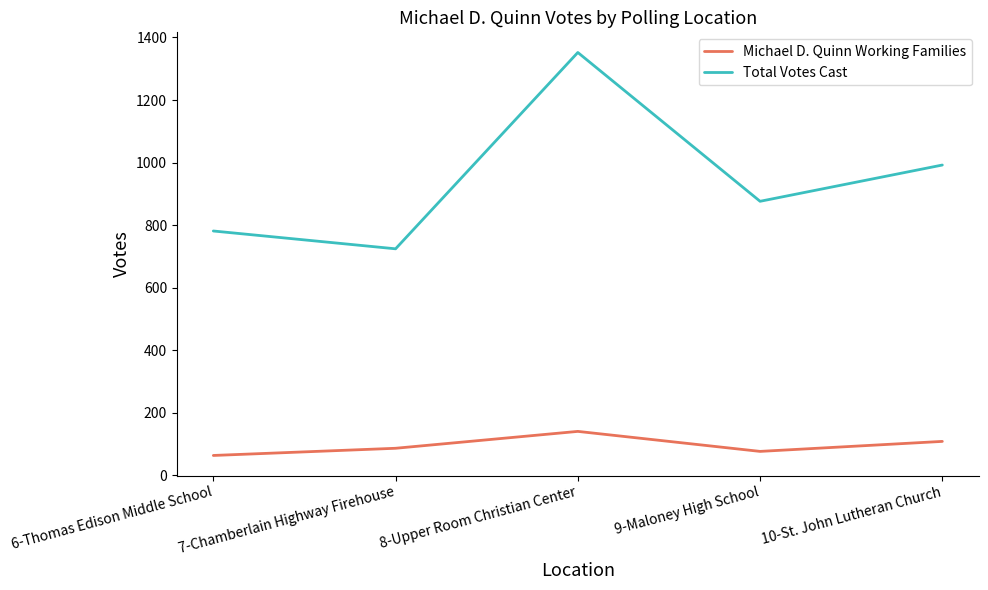

At which category does Michael D. Quinn Working Families reach its first local valley?

9-Maloney High School